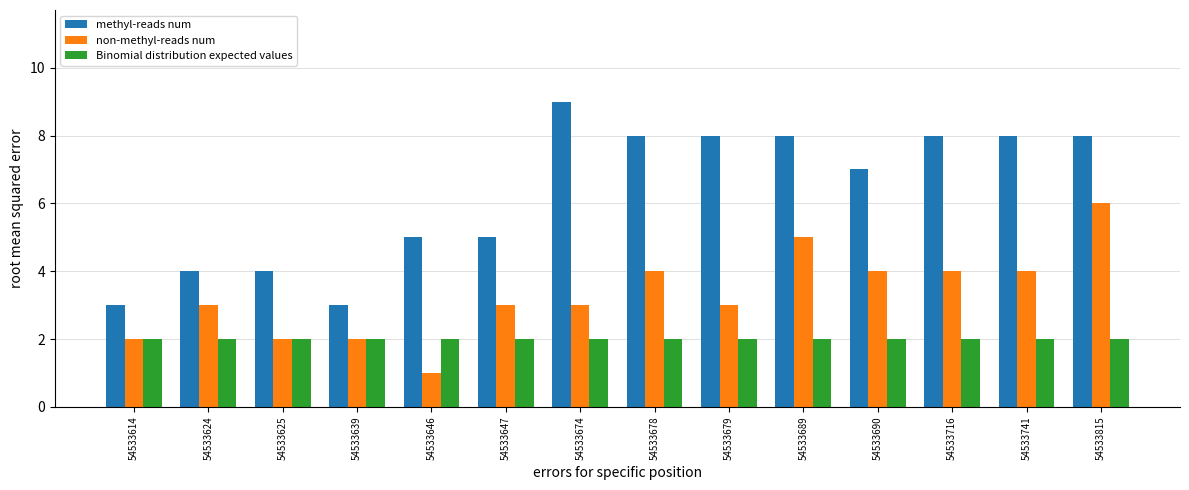

What is the value of the non-methyl-reads num bar at the 12th from the left?

4